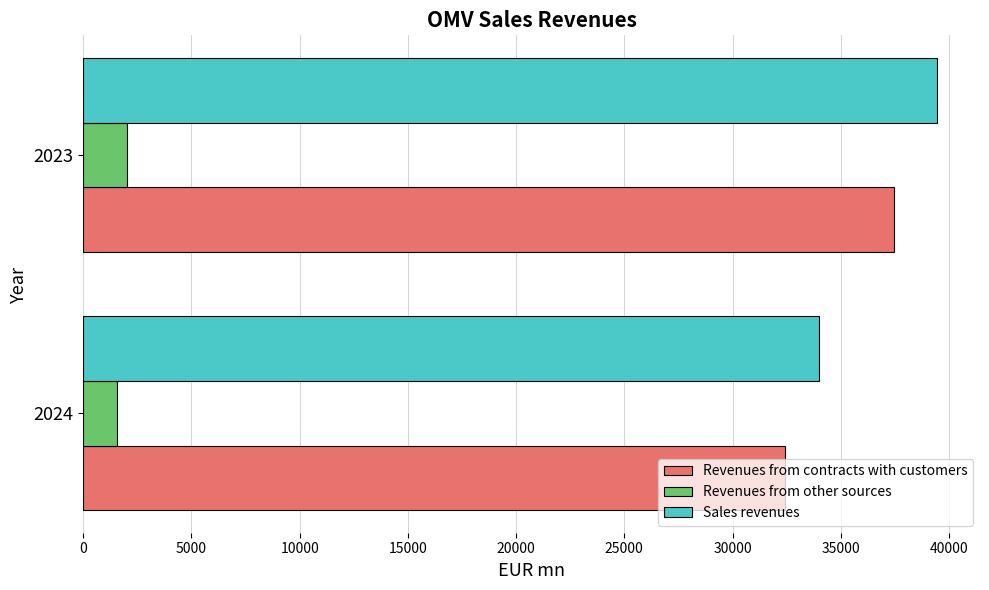

What is the sum of all Revenues from other sources values?

3581